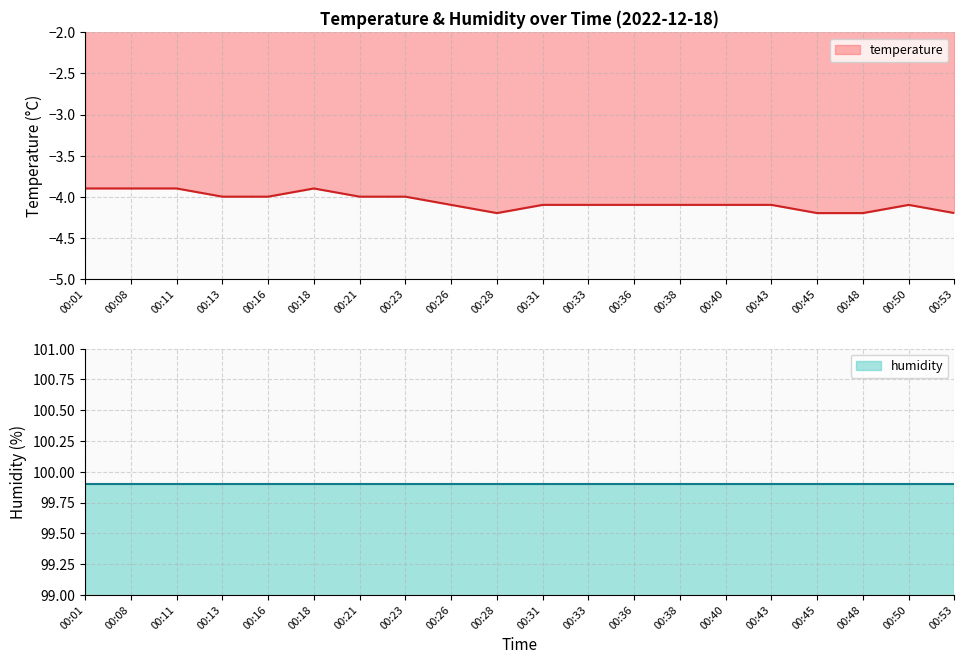

What is the average value?

-4.1